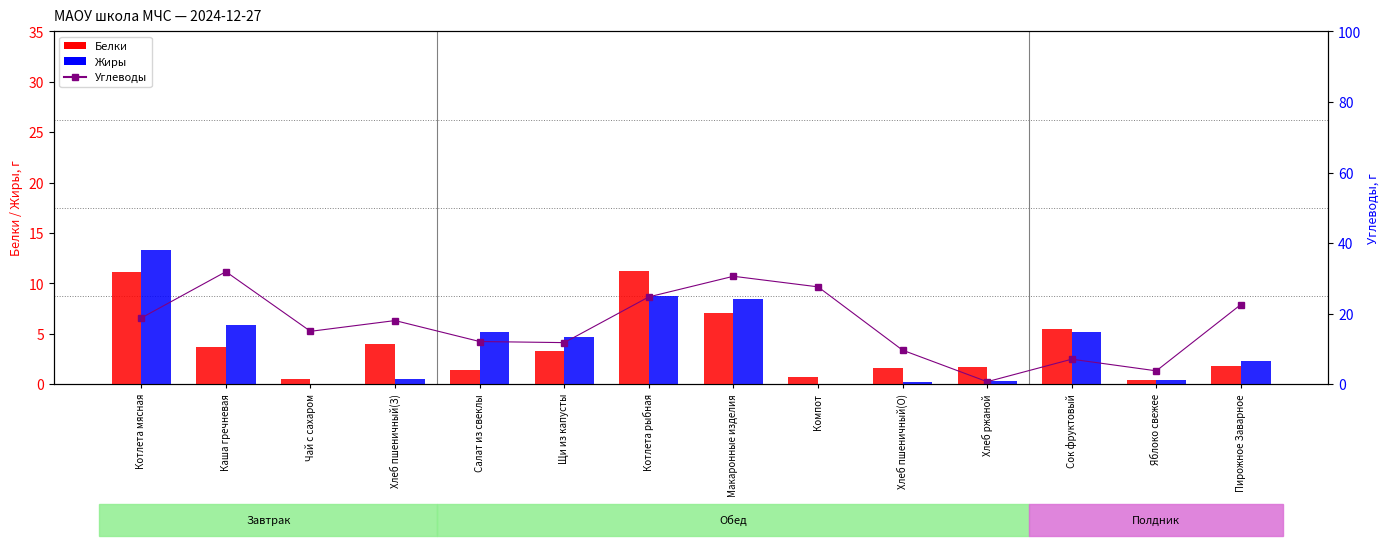

What is the value of the Углеводы bar at the 3rd from the left?

15.0